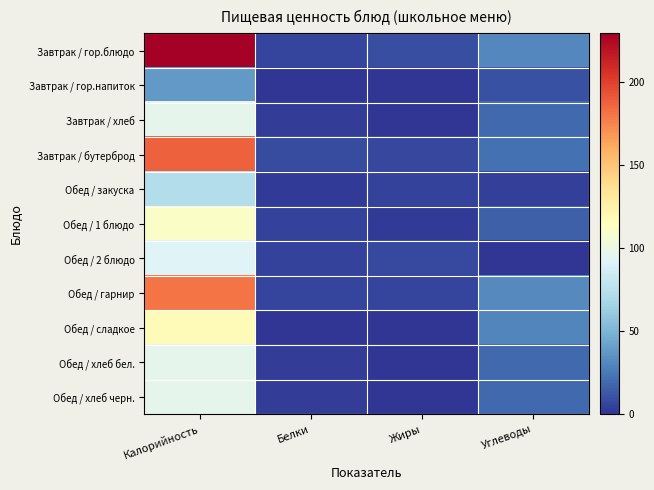

List the series in order of their peak value, highest first.

Завтрак / гор.блюдо, Завтрак / бутерброд, Обед / гарнир, Обед / сладкое, Обед / 1 блюдо, Завтрак / хлеб, Обед / хлеб бел., Обед / хлеб черн., Обед / 2 блюдо, Обед / закуска, Завтрак / гор.напиток